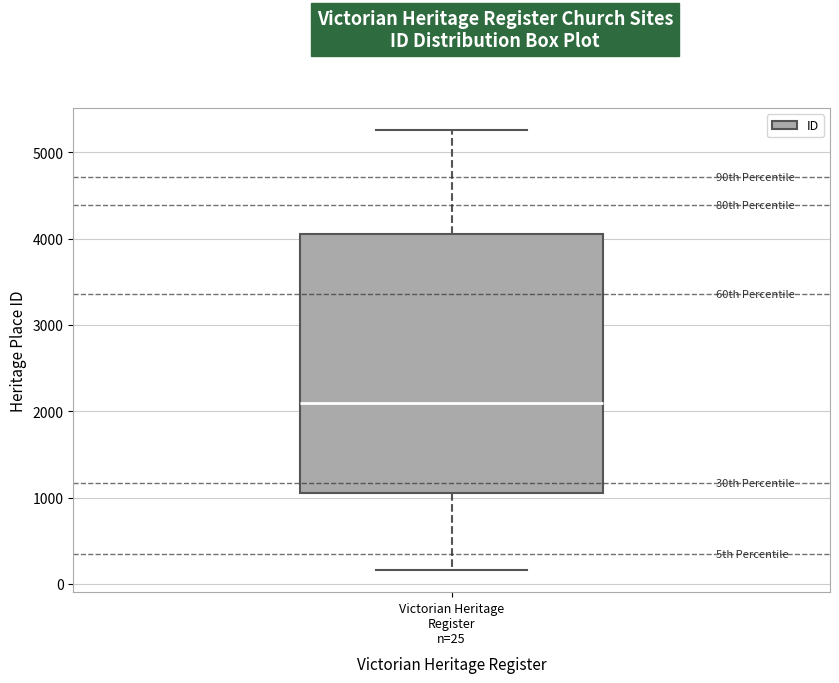

Read this box plot against the y-axis: the position of the median line, the range covered by the box, and the ends of both whiskers. The values are not printed on the chart, so give them approximately, as read against the axis.

median 2100, box 1100 to 4100, whiskers 200 to 5300